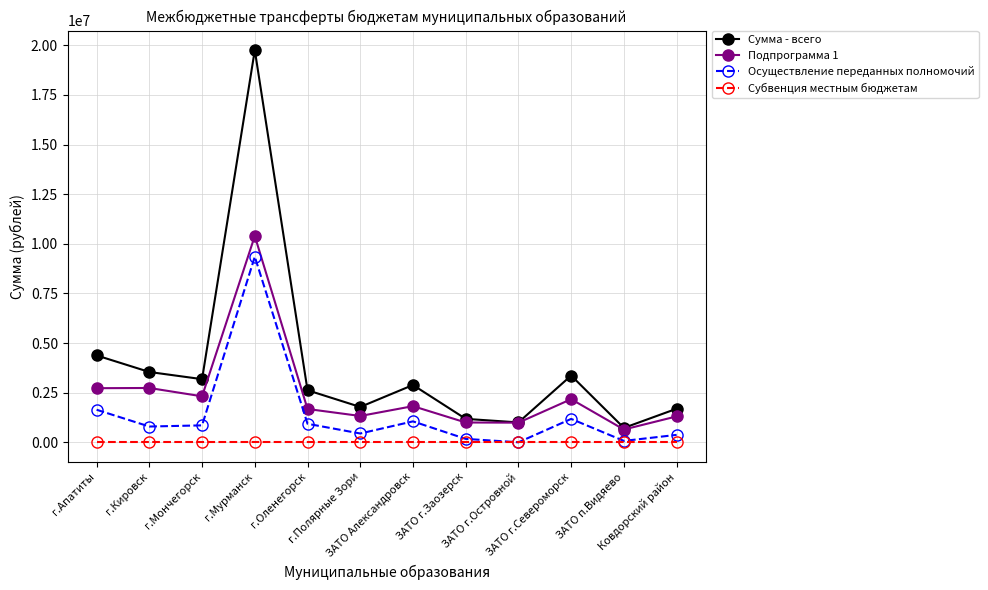

At which category is the sum across all series the highest?

г.Мурманск